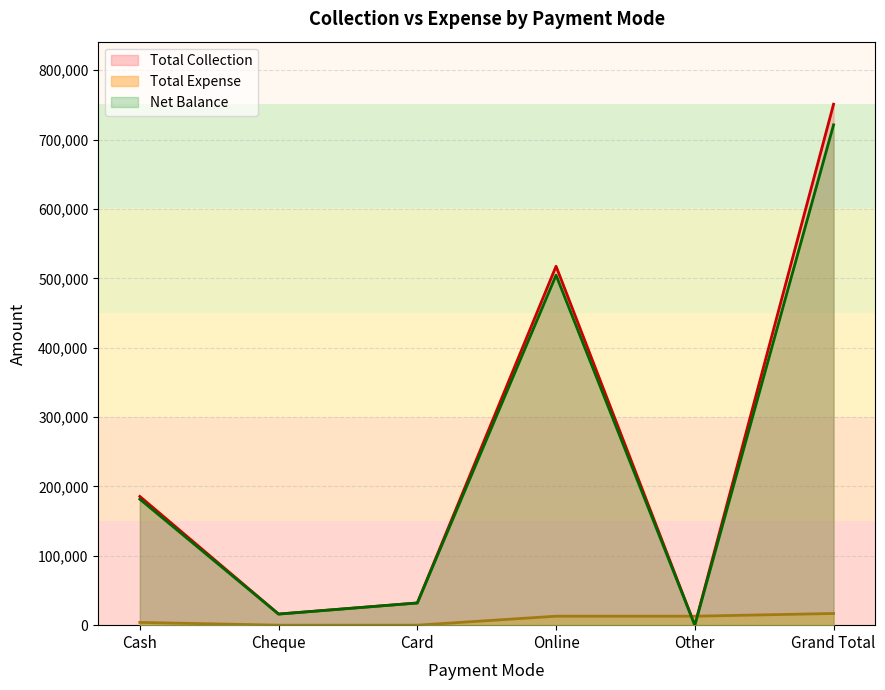

What is the difference between the second highest and minimum values in the Net Balance series?

504469